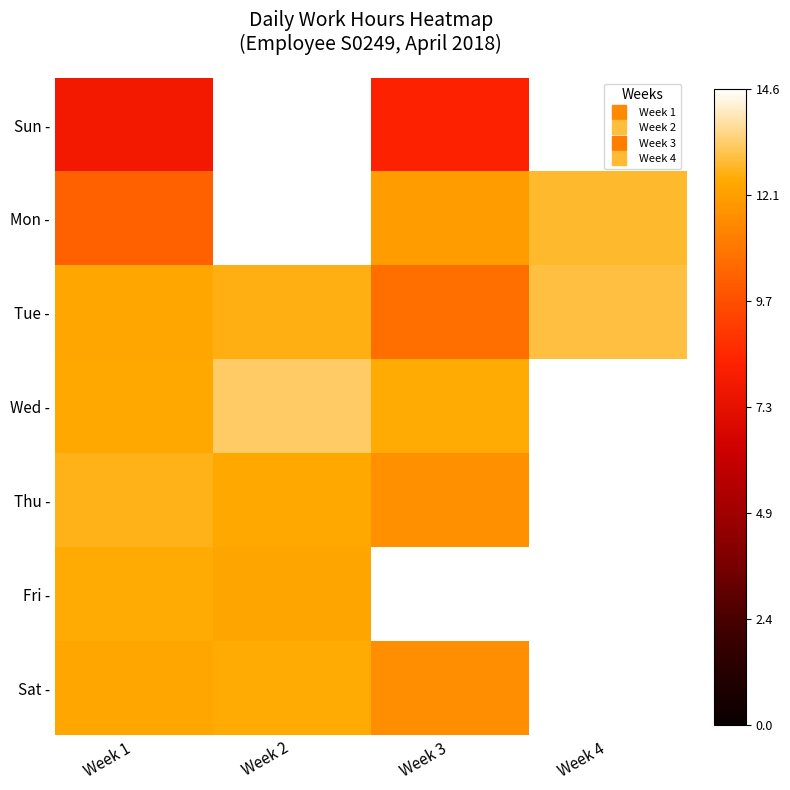

The Mon - series shows 6.0 at Week 3. True or false?

False